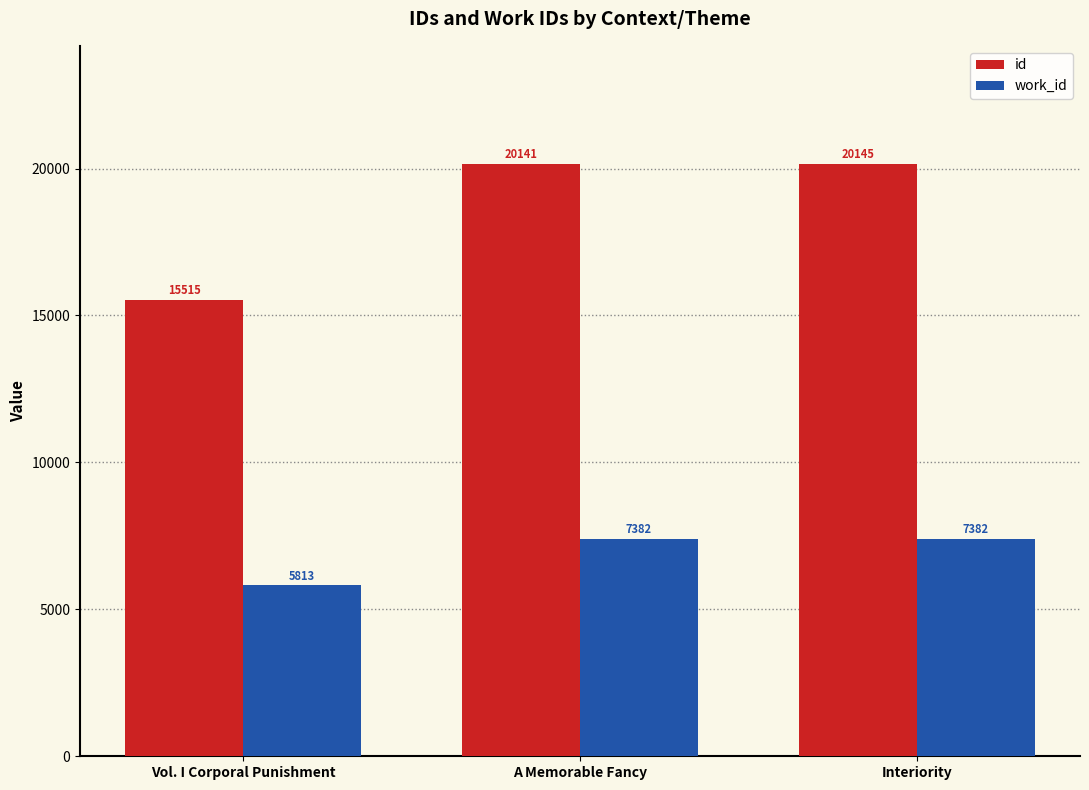

Which label corresponds to the largest value in the chart?

Interiority